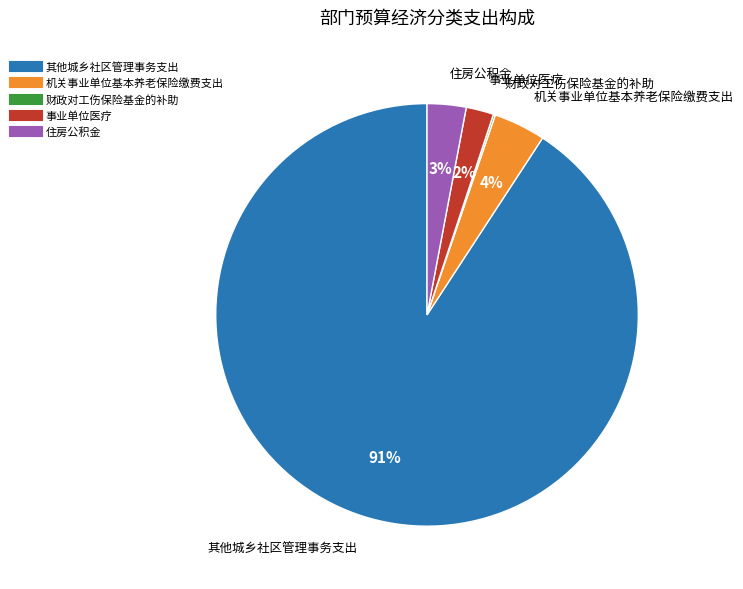

True or false: 机关事业单位基本养老保险缴费支出 accounts for 4% of the total.

True